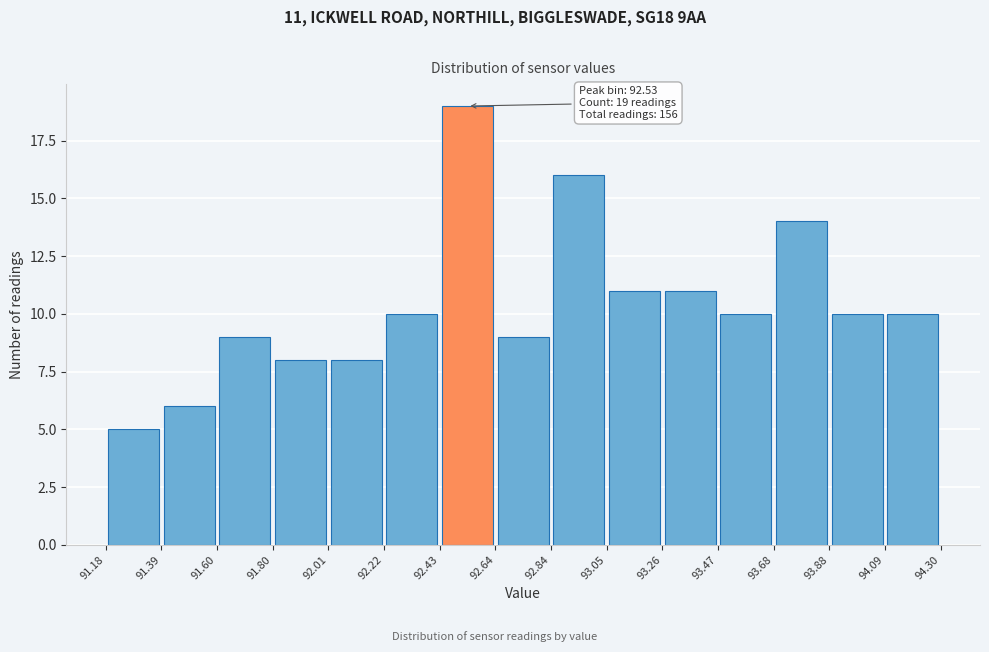

Over which range of the x-axis is the bar tallest?

92.43 to 92.64